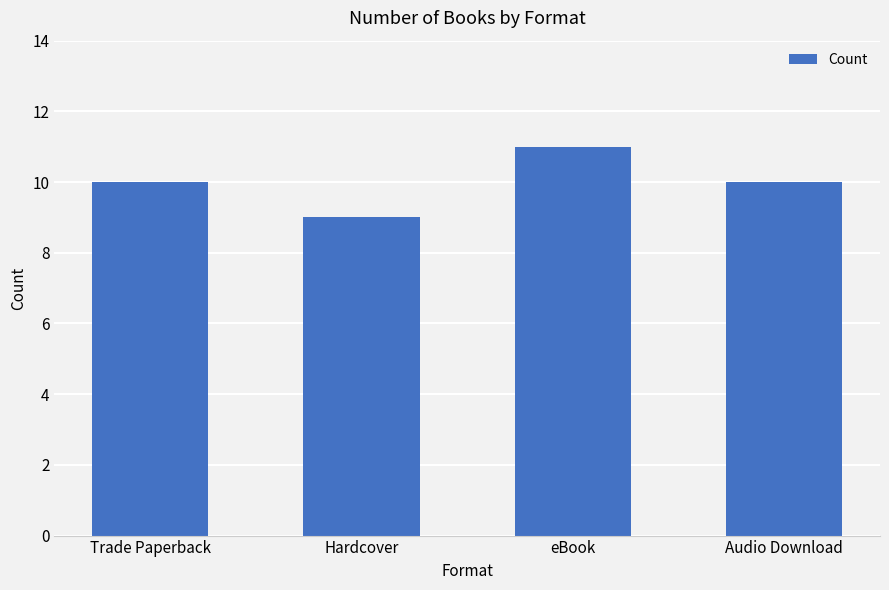

What is the difference between the maximum and minimum values?

2